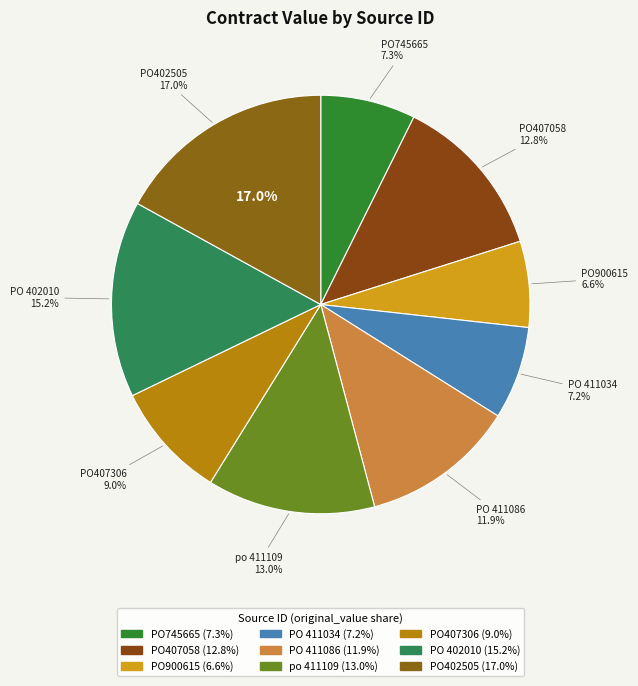

What is the smallest slice in the pie chart?

PO900615